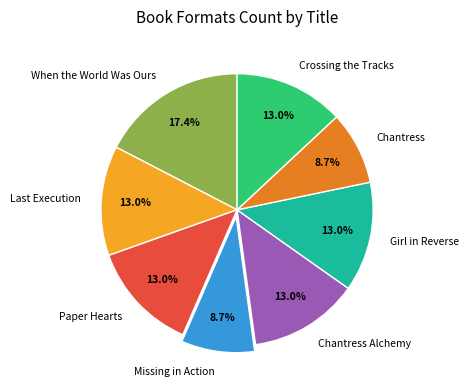

To the nearest percent, what is the combined percentage of Paper Hearts and Girl in Reverse?

26%